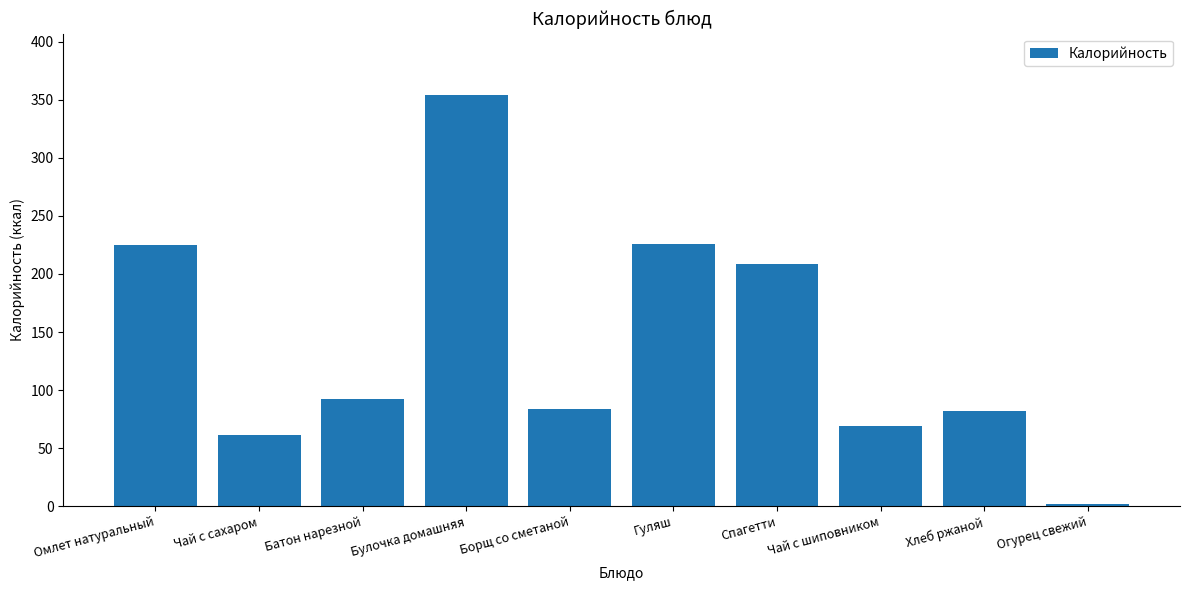

Between Чай с сахаром and Огурец свежий, which is larger?

Чай с сахаром